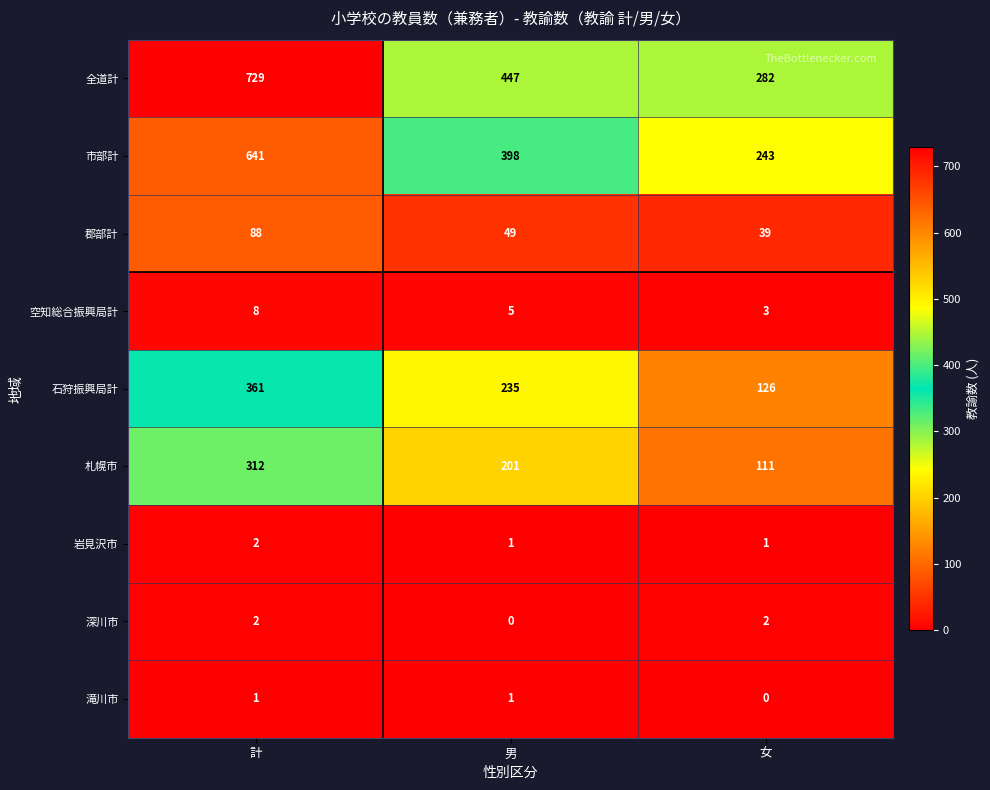

Which category has the highest value across all series?

計